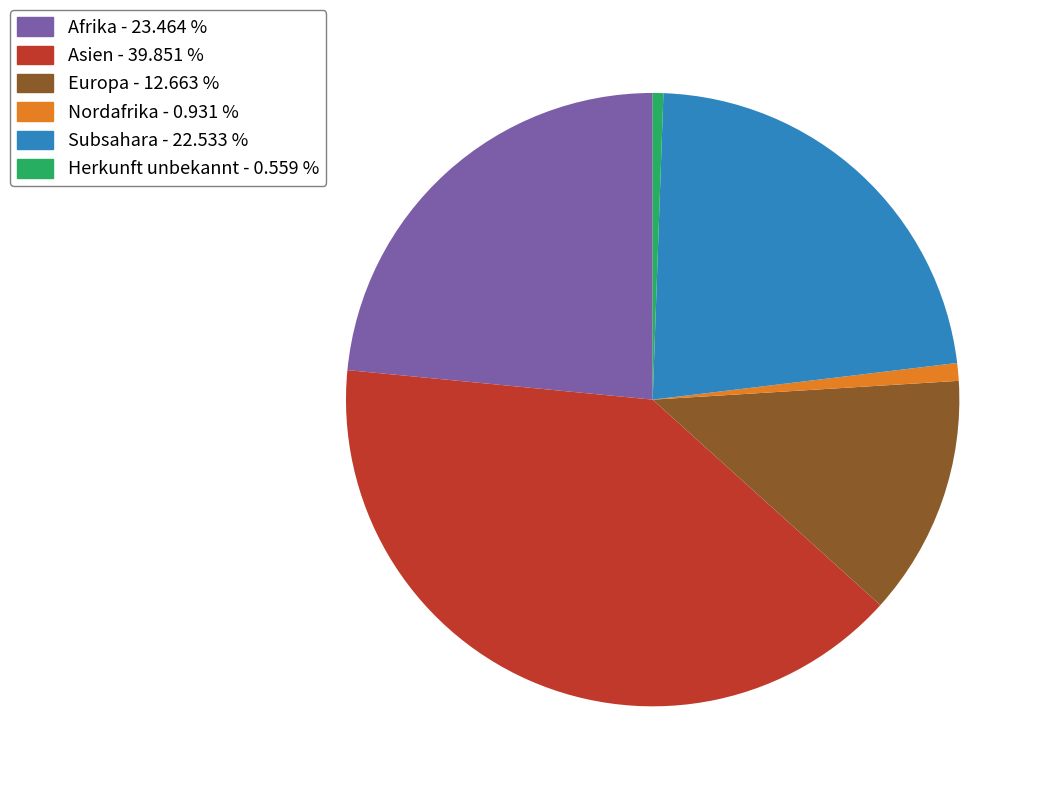

Between Europa and Afrika, which is larger?

Afrika